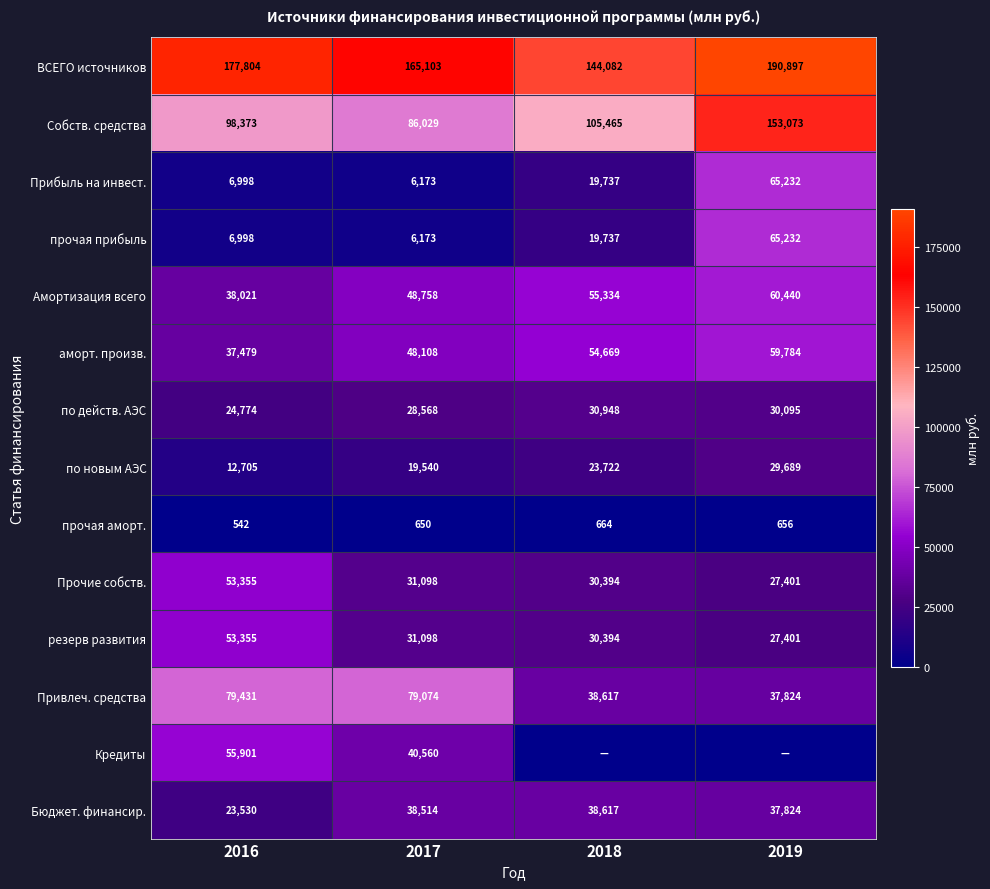

What is the sum of the по действ. АЭС values at 2017 and 2019?

58663